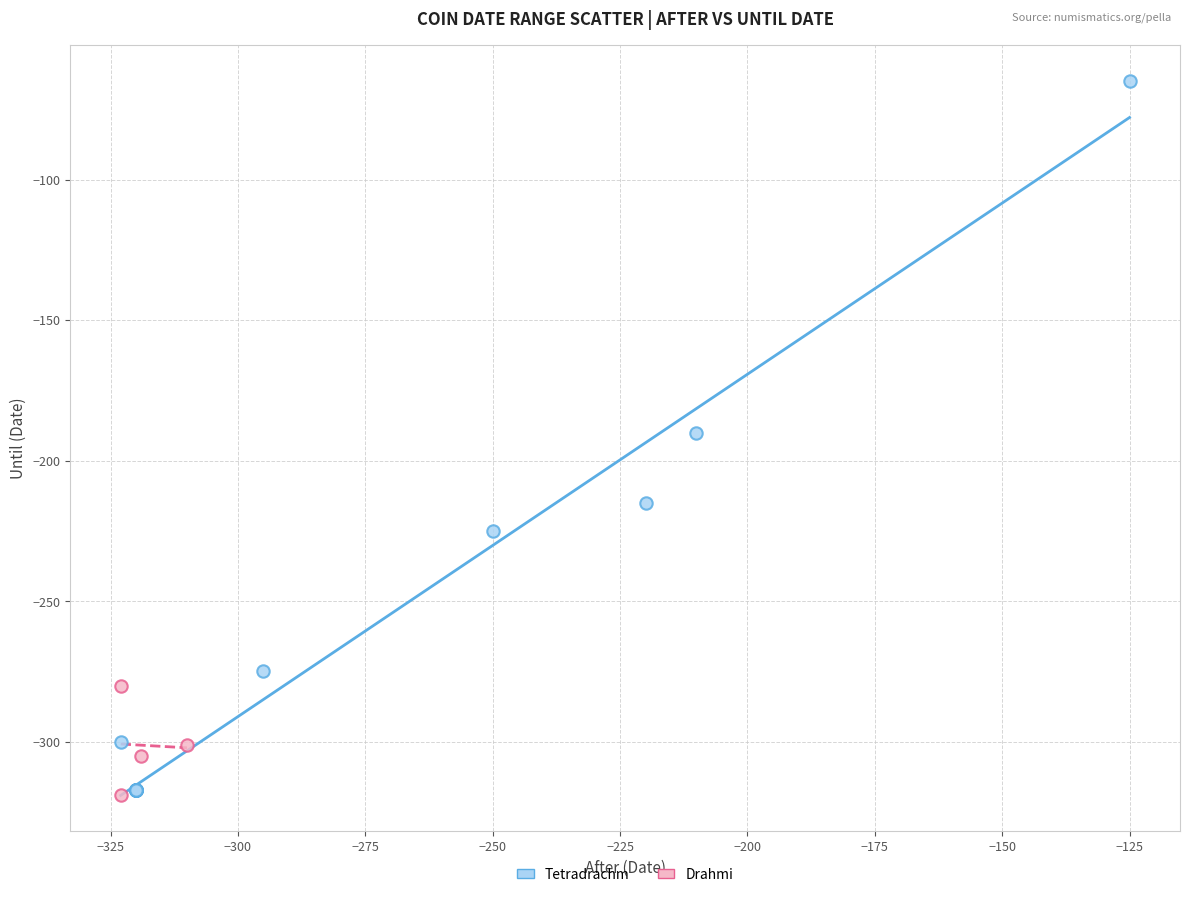

Which series reaches the maximum Y coordinate?

Tetradrachm